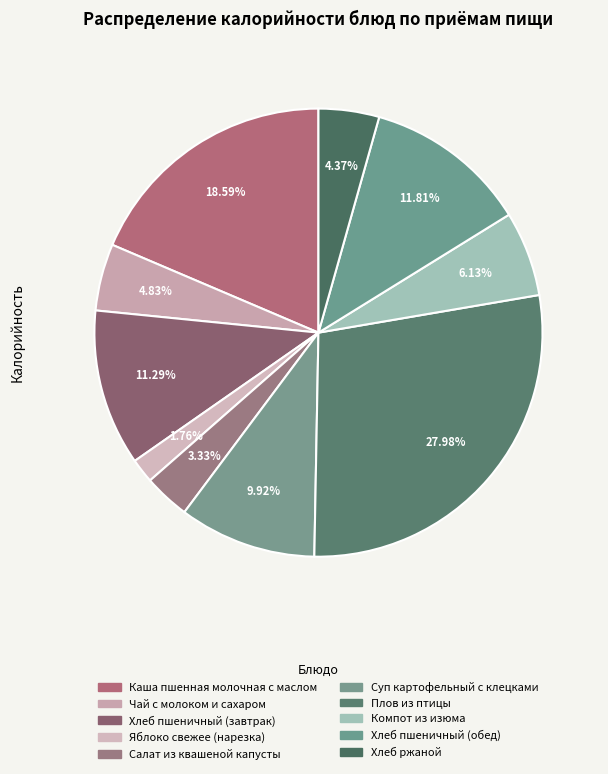

Is the sum of Чай с молоком и сахаром and Салат из квашеной капусты greater than half?

No